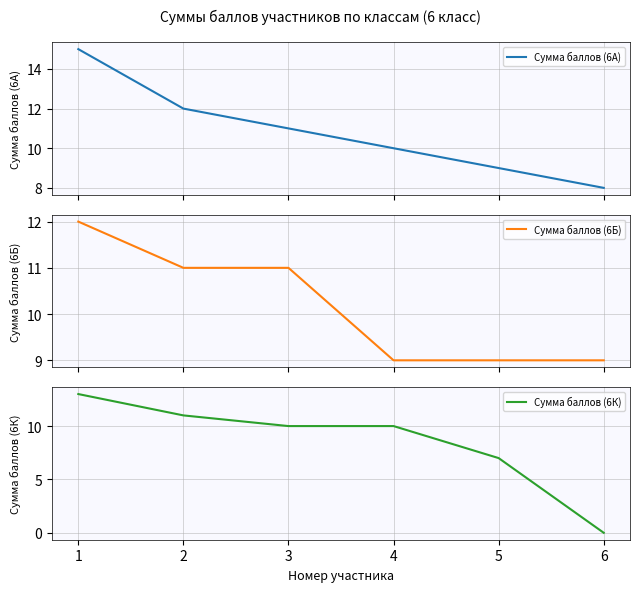

What is the total value across all series at 2?

34